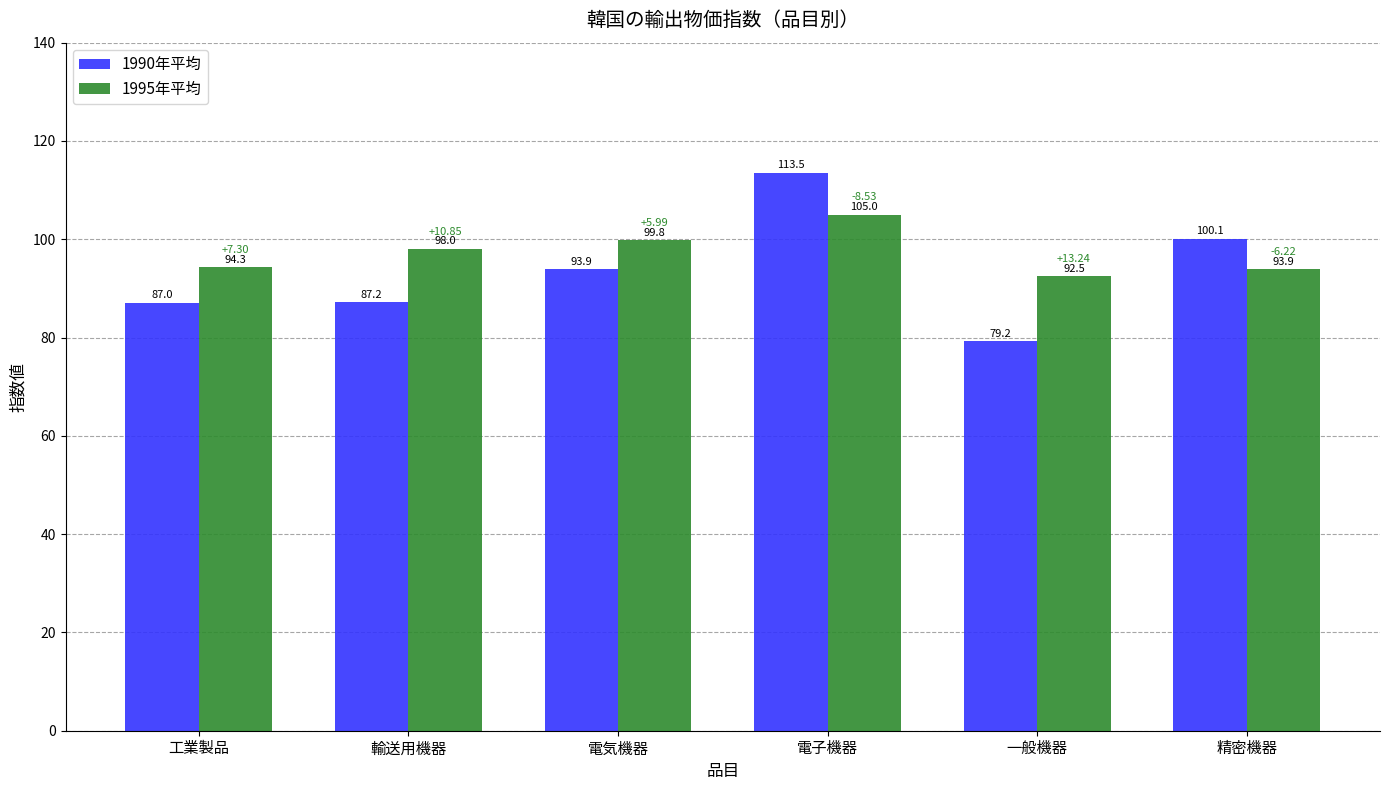

Is it true that 1995年平均 equals 98.0 at 輸送用機器?

True